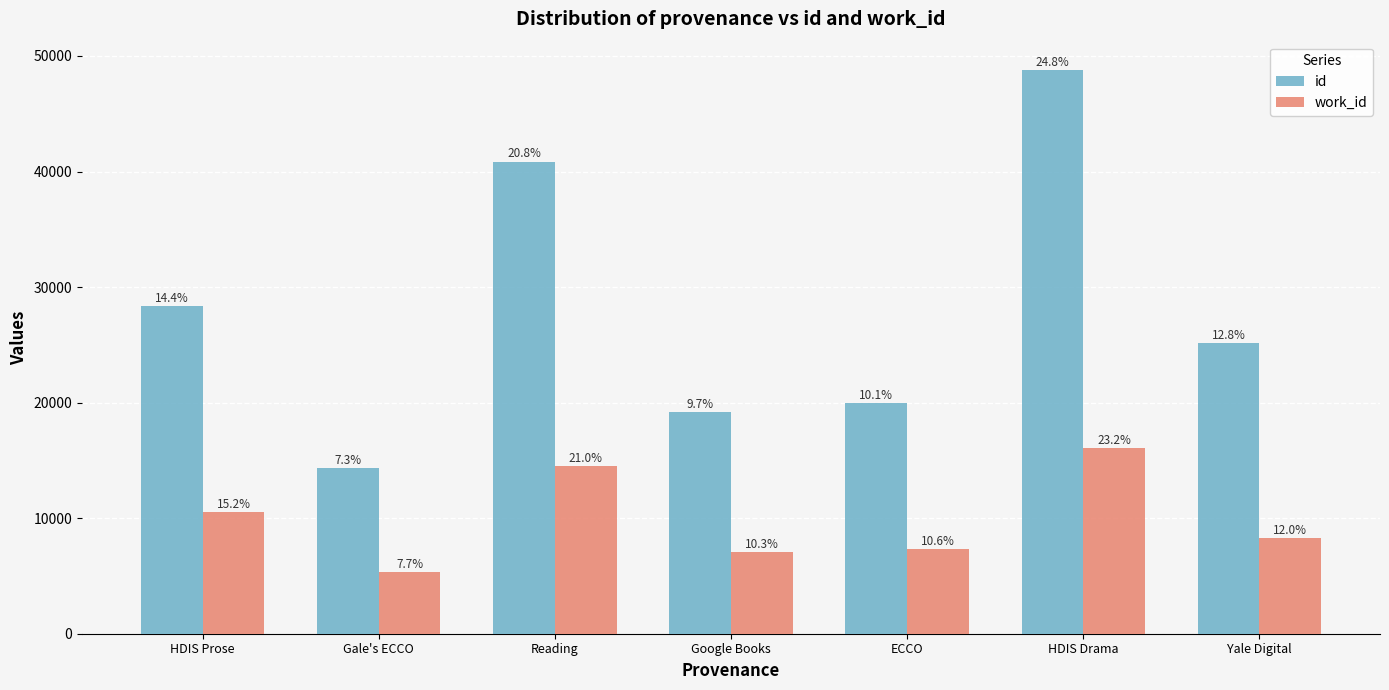

What are all the series names shown in the legend?

id, work_id